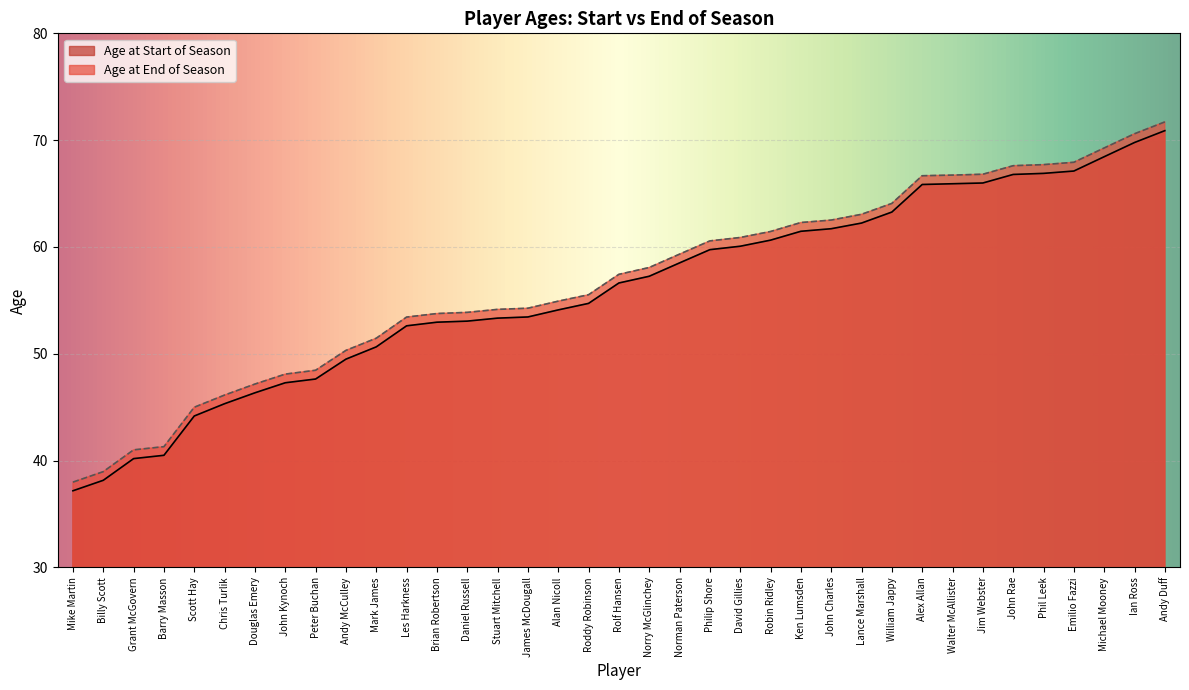

What is the label of the 29th point from the right?

Peter Buchan